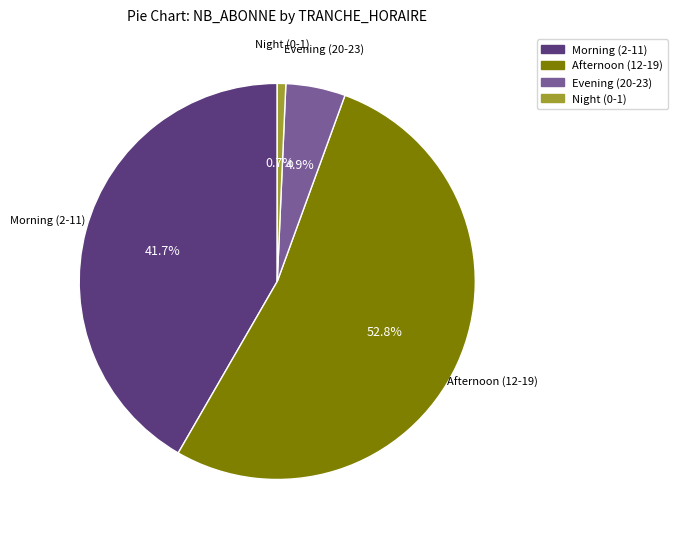

Does any single category account for the majority?

Yes